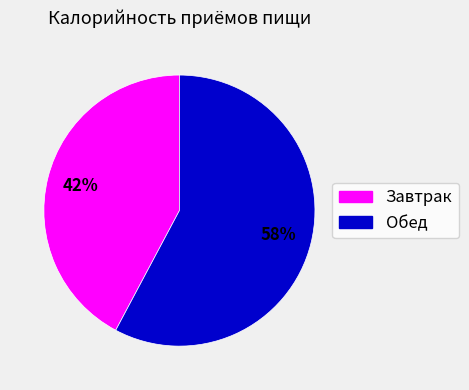

How many slices are in this pie chart?

2